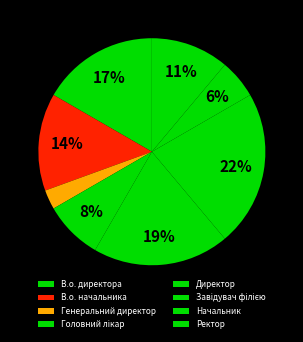

Which has a higher value, В.о. директора or Головний лікар?

В.о. директора